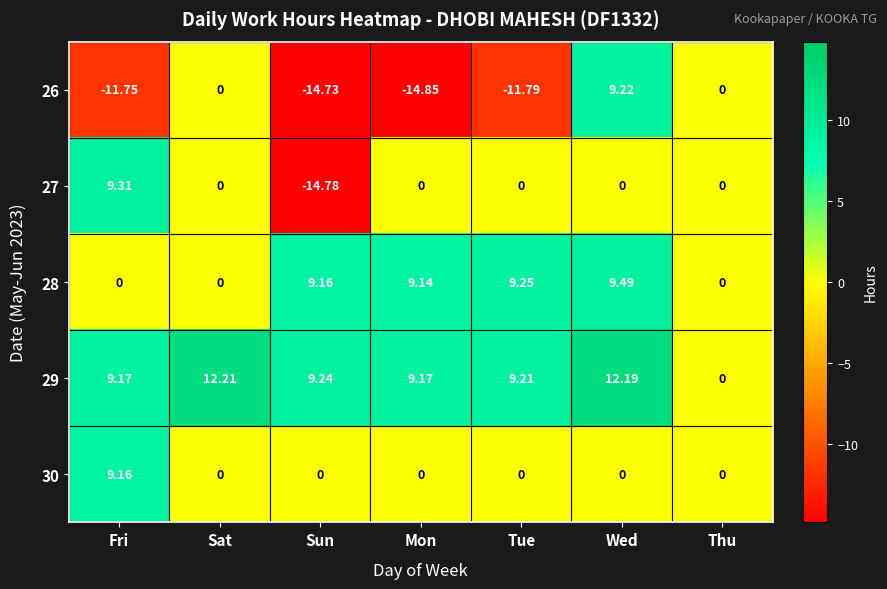

Where does the 27 series first go above 0?

Fri